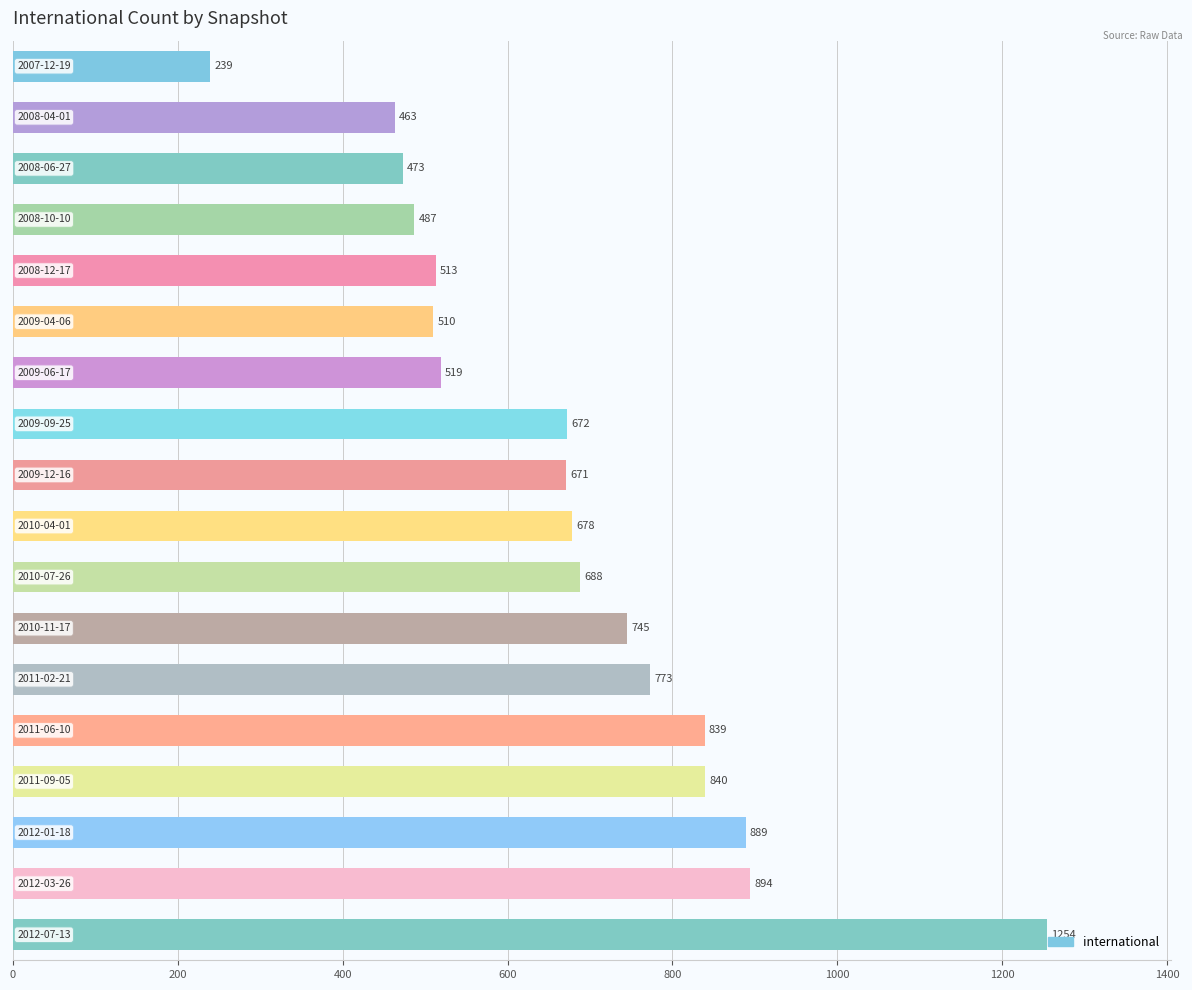

What is the average value?

675